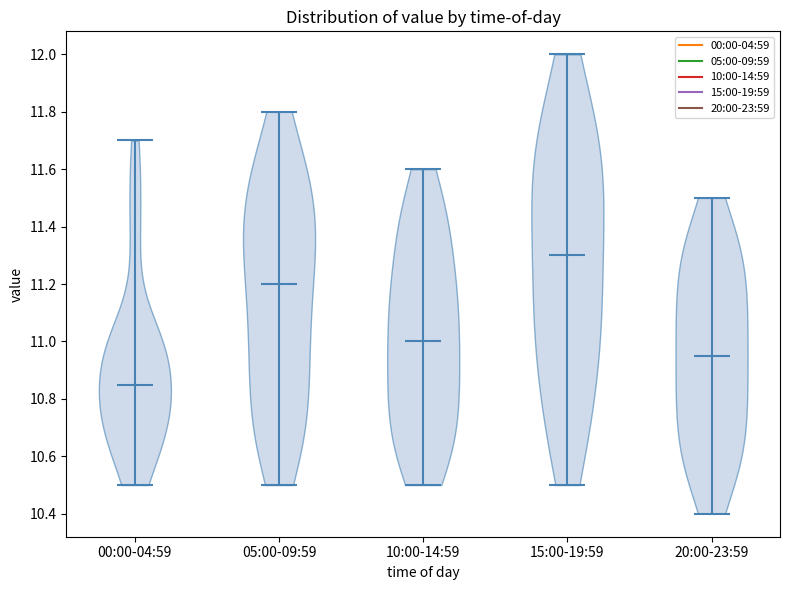

Reading left to right, read every violin against the y-axis: where its median line is, and the lowest and highest points it reaches. The values are not printed on the chart, so give them approximately, as read against the axis.

00:00-04:59: median line 10.86, lowest point 10.50, highest point 11.70
05:00-09:59: median line 11.20, lowest point 10.50, highest point 11.80
10:00-14:59: median line 11.00, lowest point 10.50, highest point 11.60
15:00-19:59: median line 11.30, lowest point 10.50, highest point 12.00
20:00-23:59: median line 10.96, lowest point 10.40, highest point 11.50